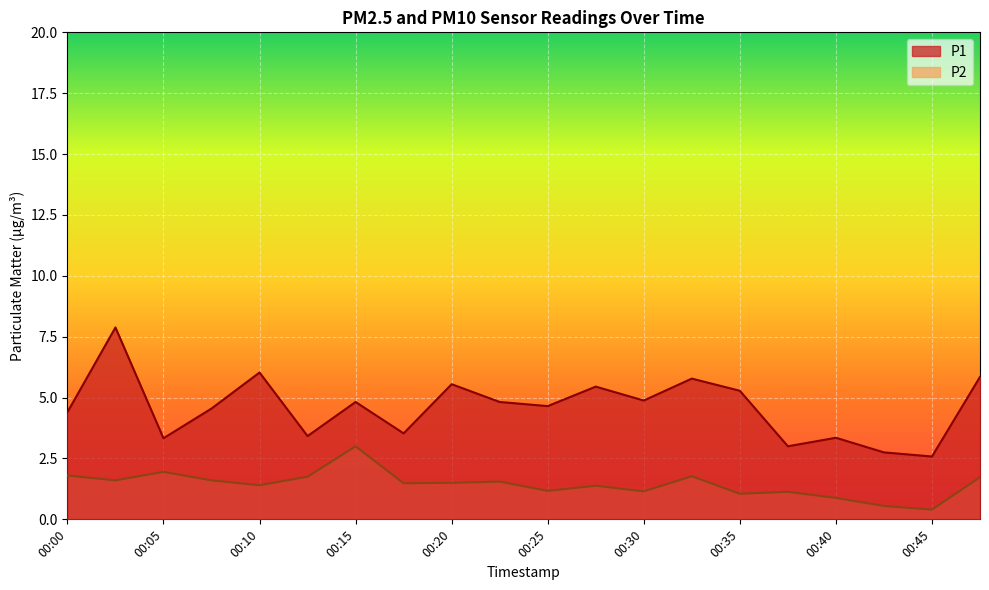

The P1 series shows 1.8 at 00:13. True or false?

False